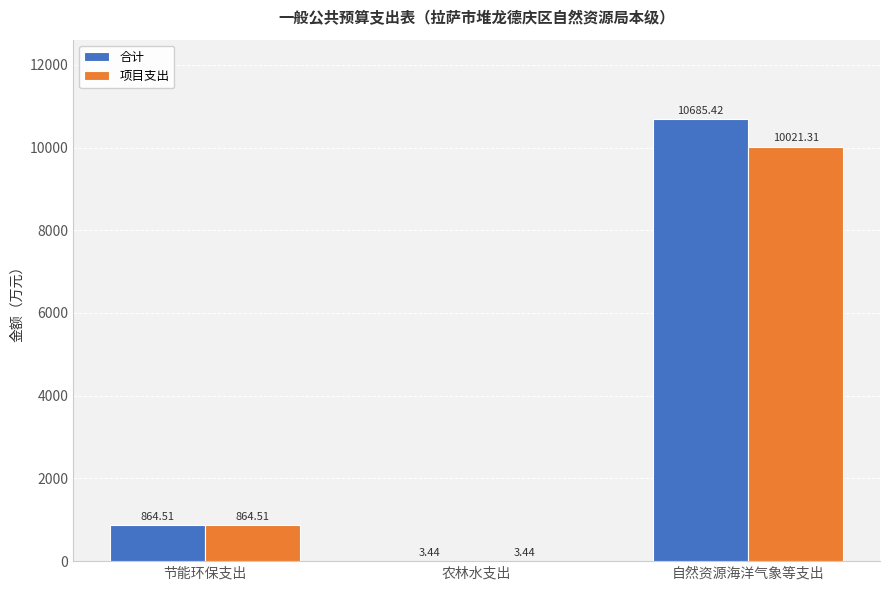

What is the difference between the 项目支出 values at 节能环保支出 and 自然资源海洋气象等支出?

9156.8